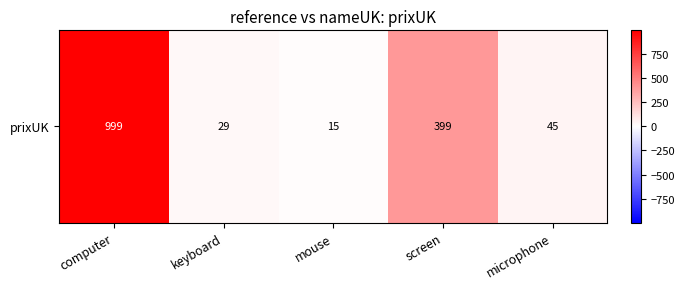

Which category has the lowest value across all series?

mouse